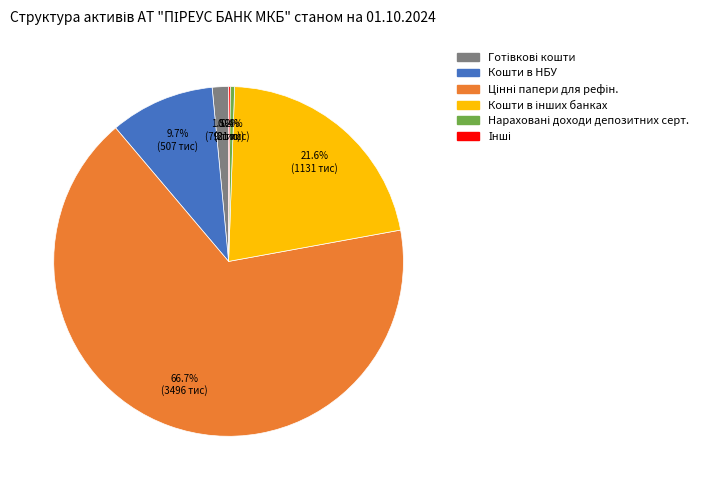

Is there any slice that represents more than half of the pie?

Yes